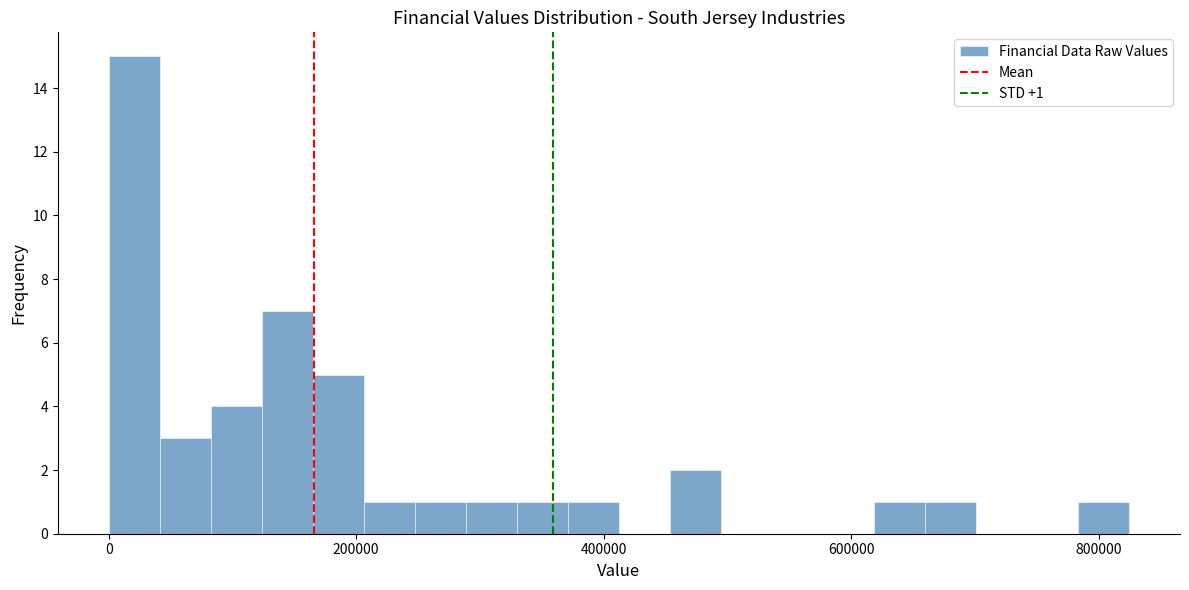

Around what value on the x-axis is the tallest bar? Give the approximate position of its centre, as read against the axis.

20000